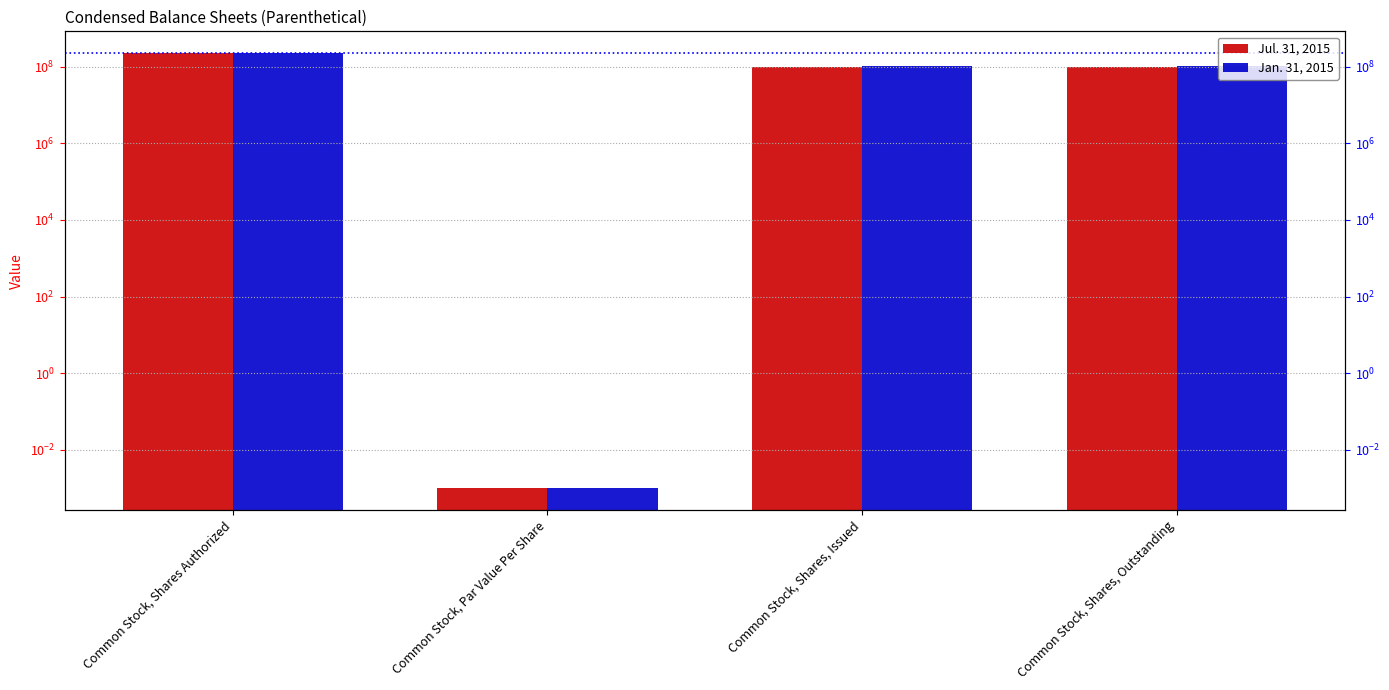

What is the sum of all Jan. 31, 2015 values?

430013334.0